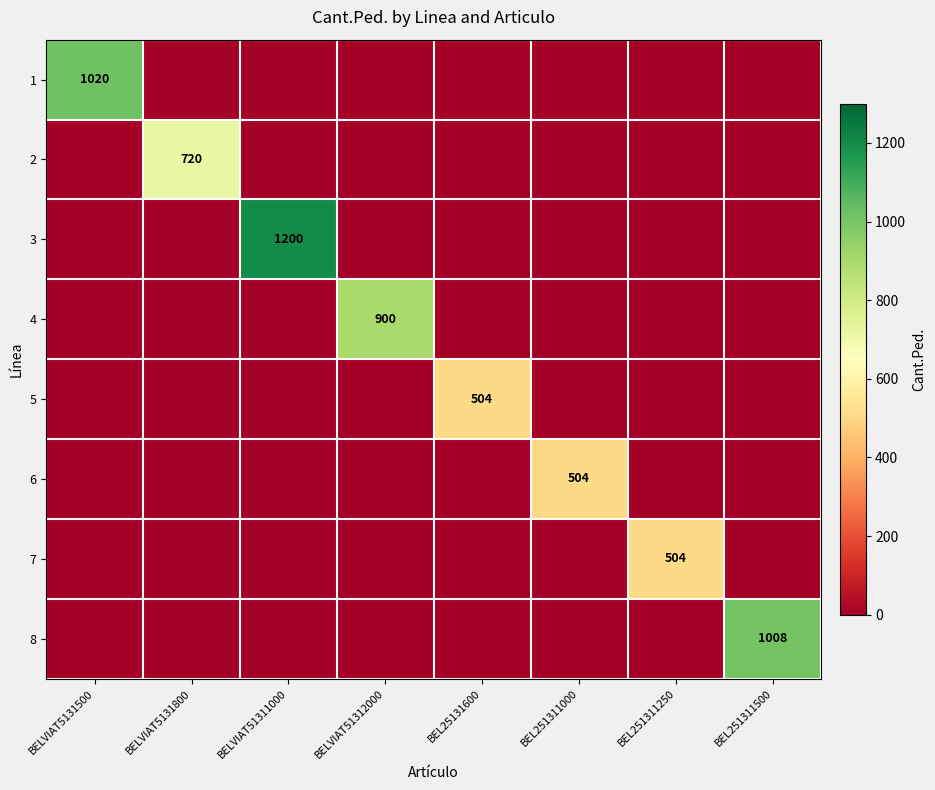

Count the number of categories in the chart.

8